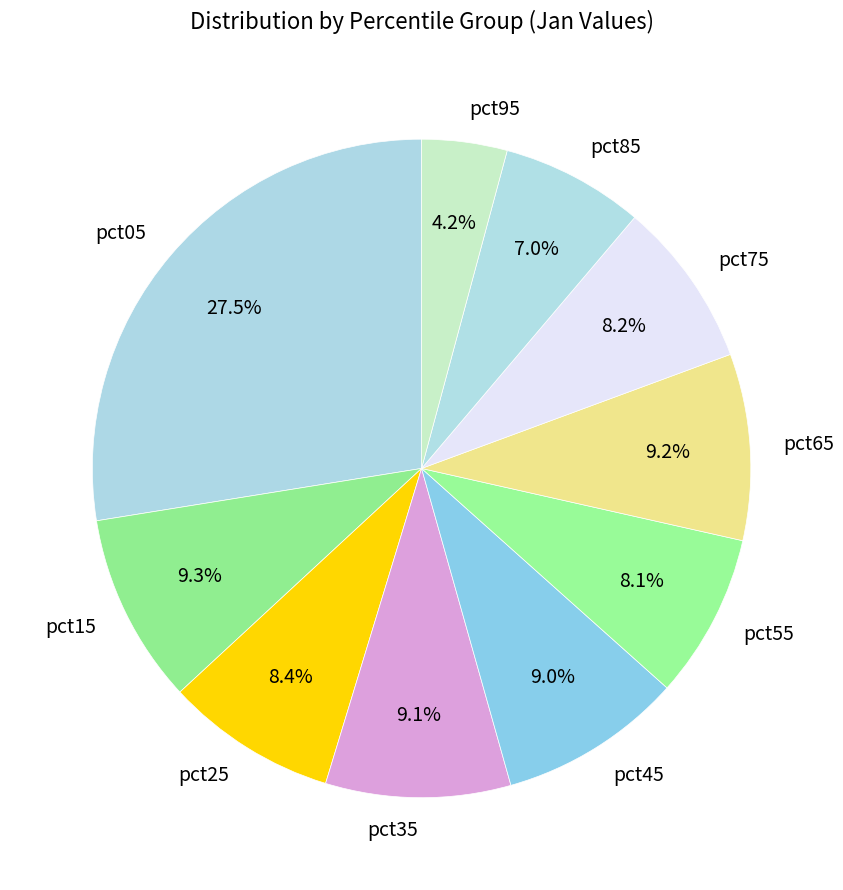

The pct45 slice represents 9% of the pie. True or false?

True